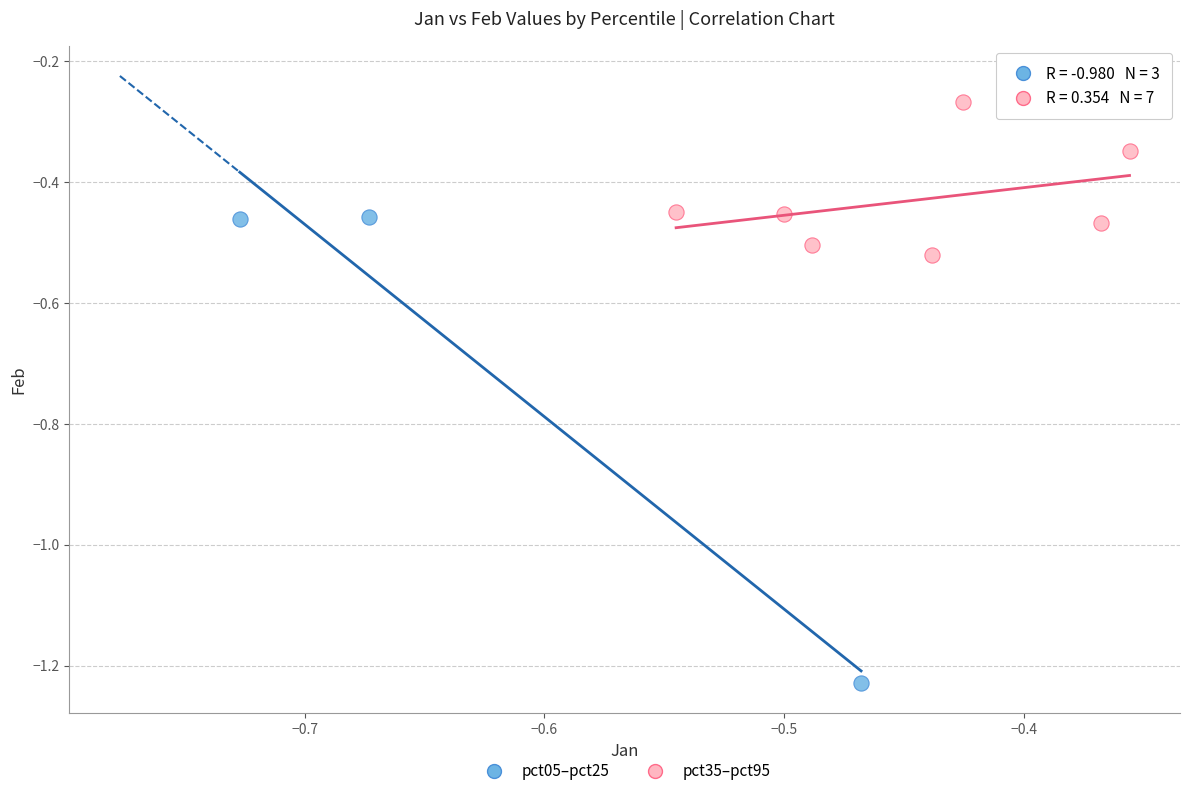

Which series contains the highest Y value?

pct35–pct95